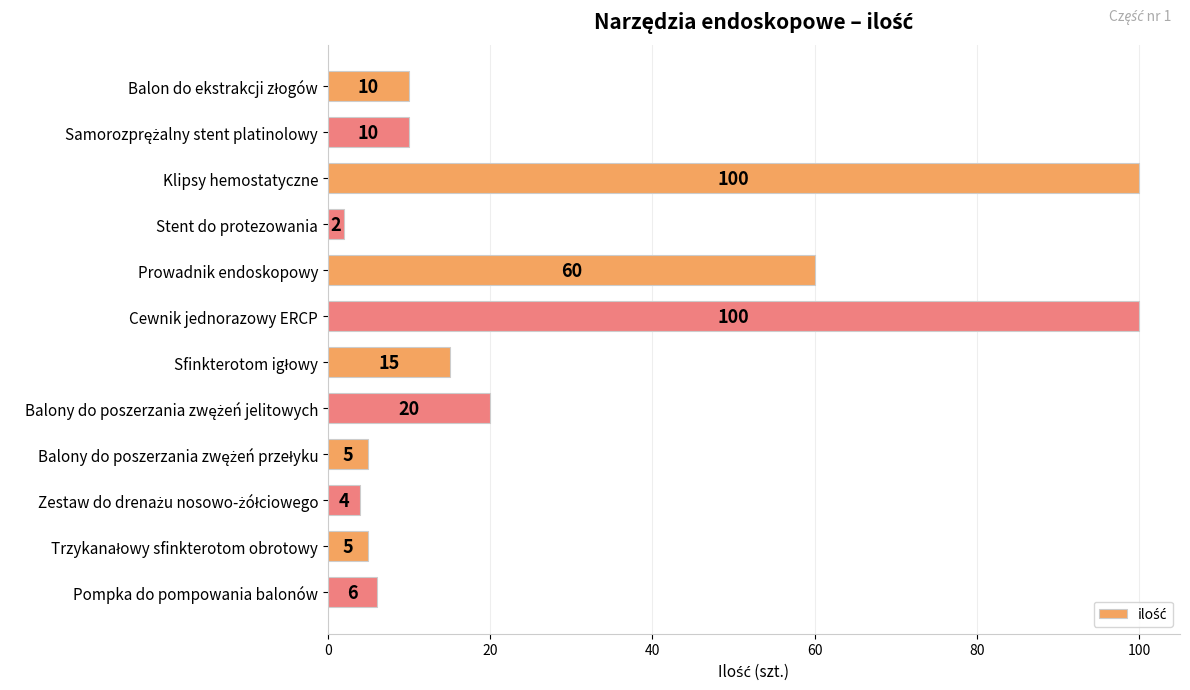

What is the ratio of the value at Prowadnik endoskopowy to the value at Klipsy hemostatyczne?

0.6